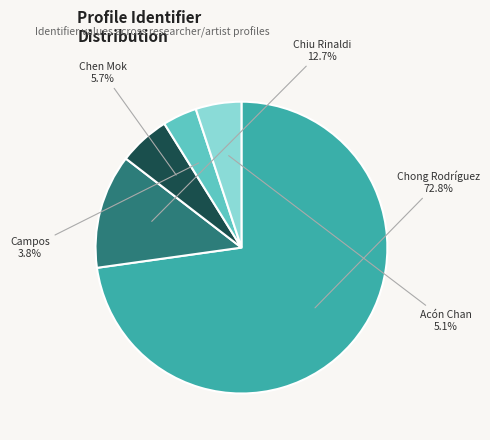

Is there a majority slice in this chart?

Yes